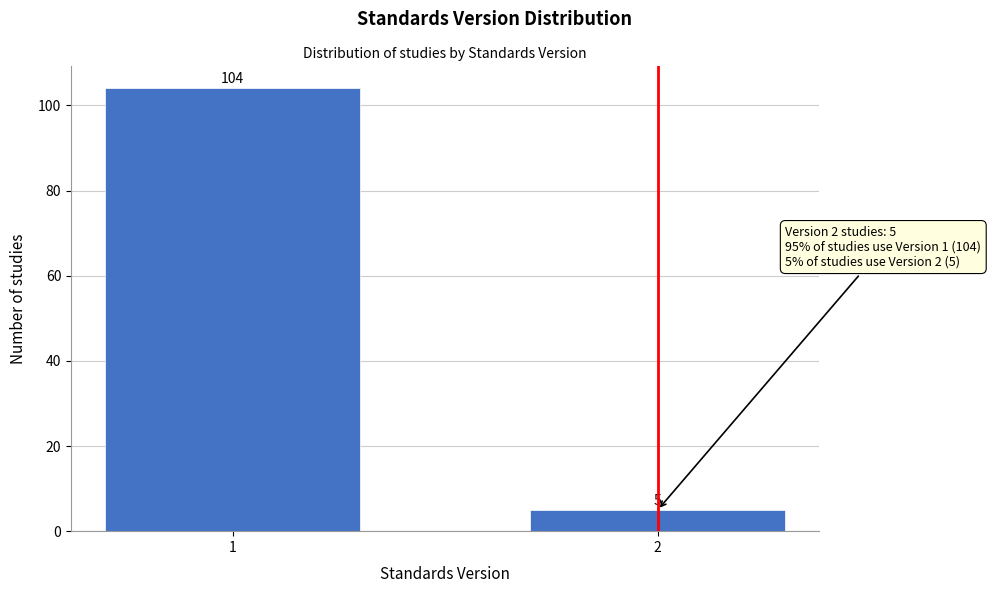

Reading left to right, transcribe all the data shown in this chart.

104	5